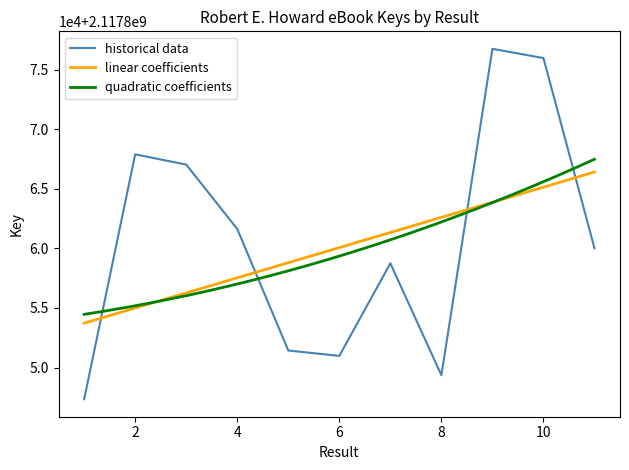

Which category has the lowest value across all series?

1